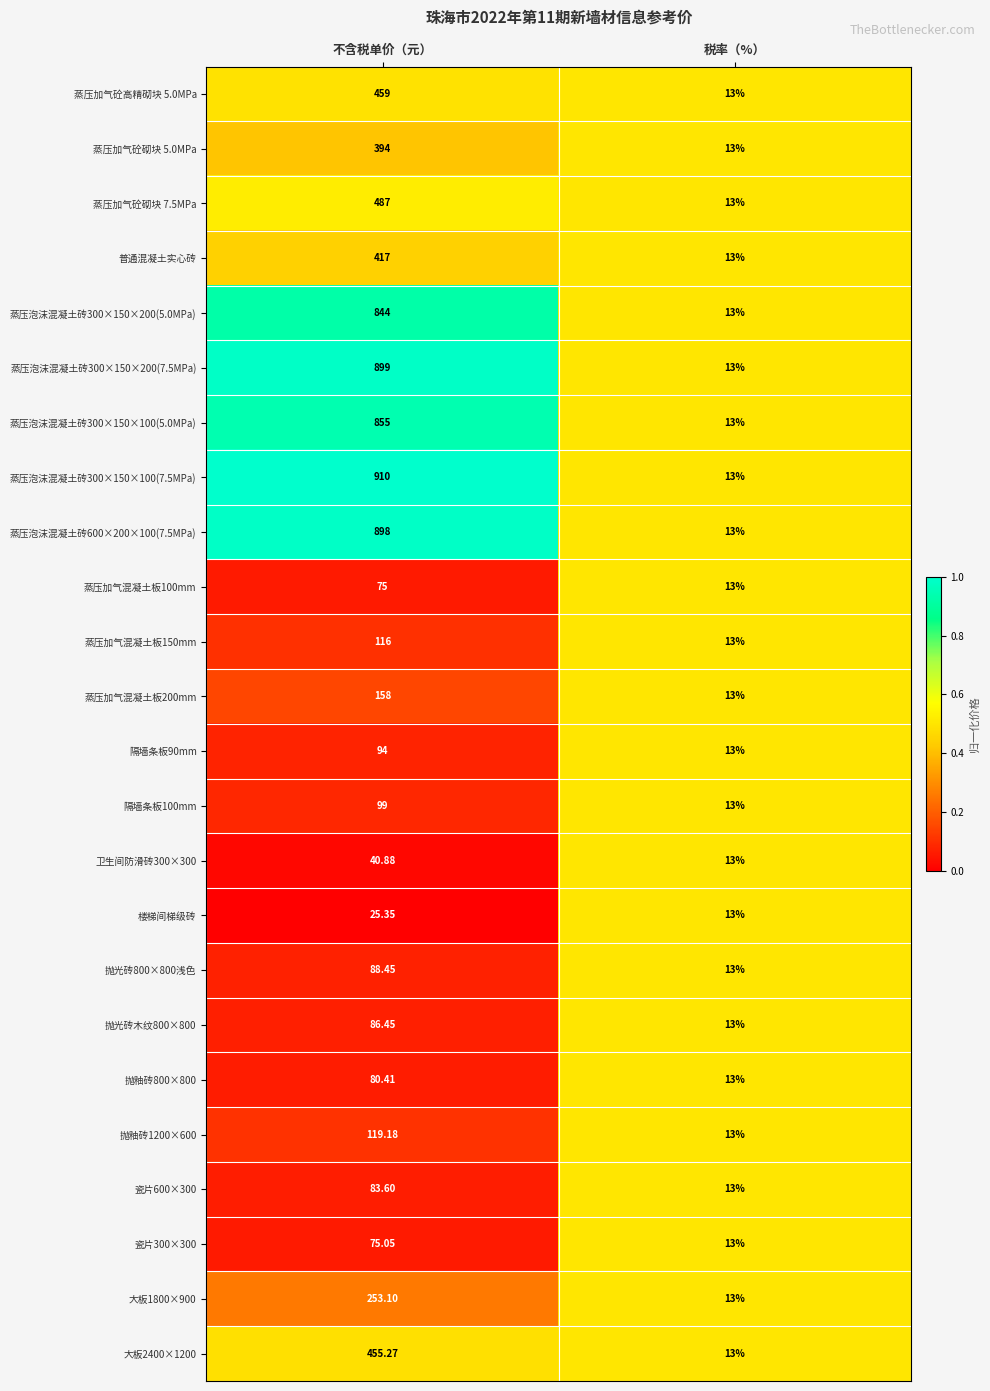

At which category is the sum across all series the highest?

不含税单价（元）